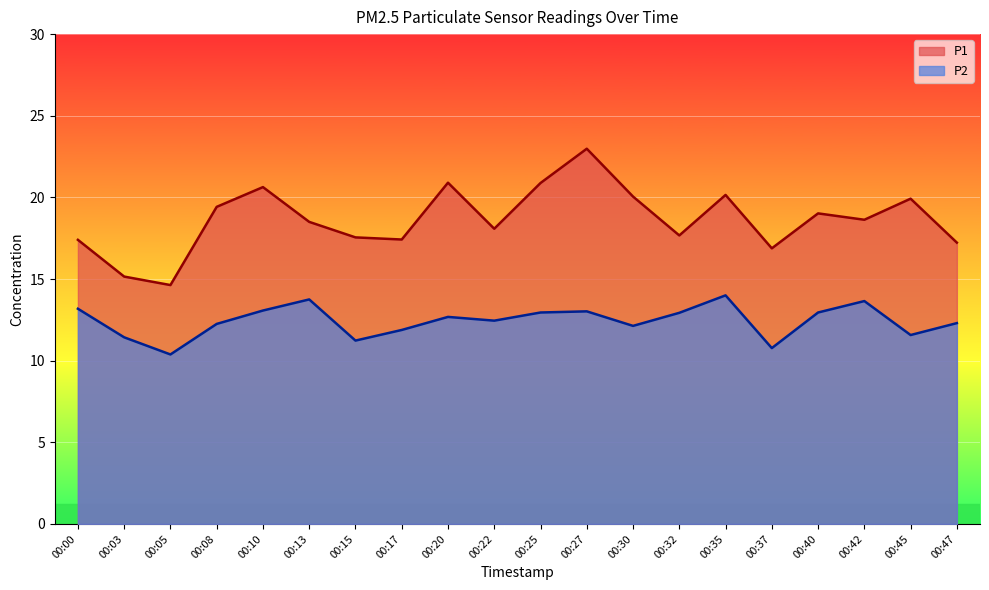

What is the value of the P2 point at the 2nd from the left?

11.4